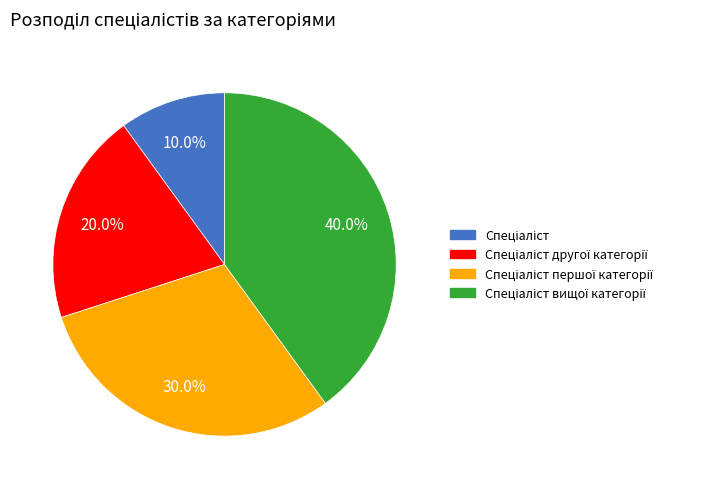

Does any single category account for the majority?

No